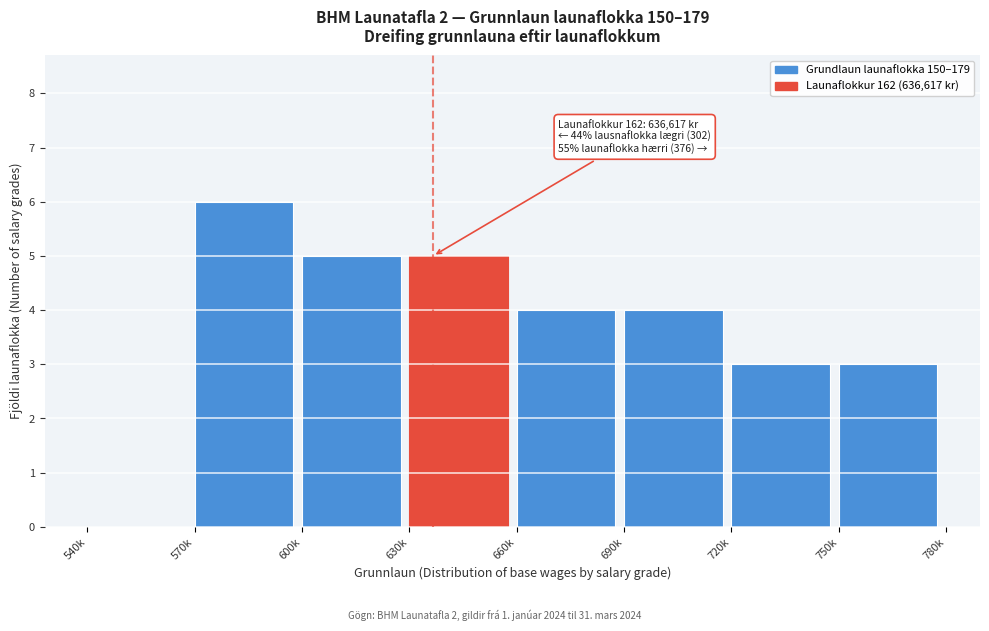

Reading left to right, transcribe all the data shown in this chart.

540k=0	570k=6	600k=5	630k=5	660k=4	690k=4	720k=3	750k=3